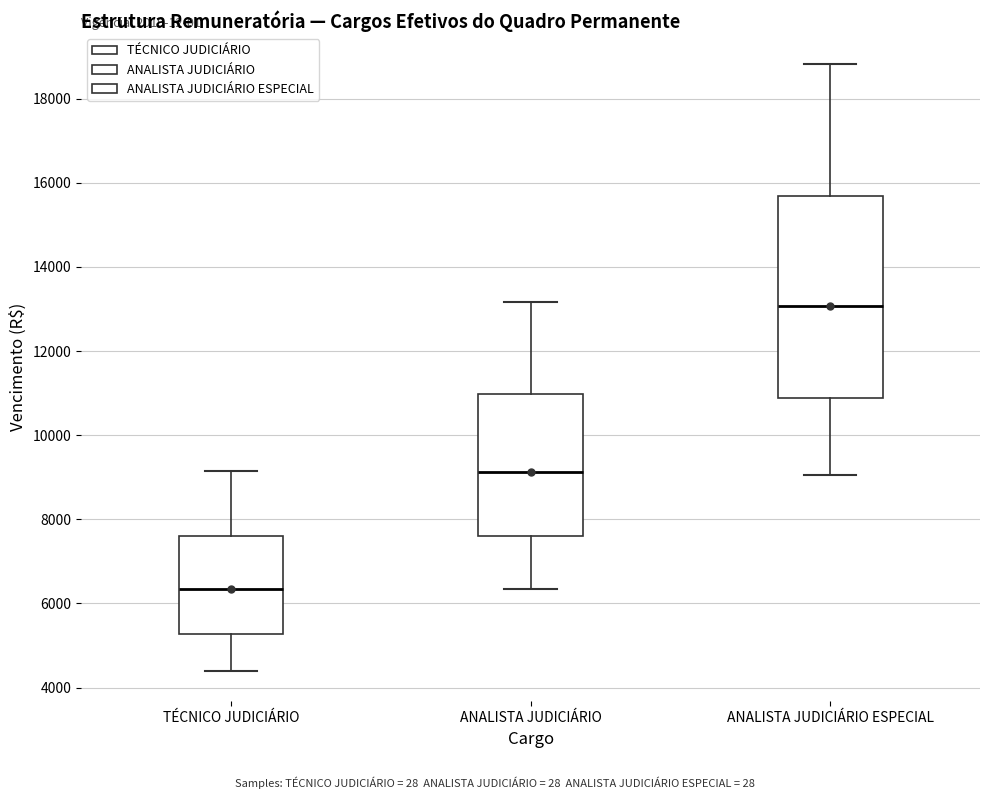

Which box has the lowest median line?

TÉCNICO JUDICIÁRIO